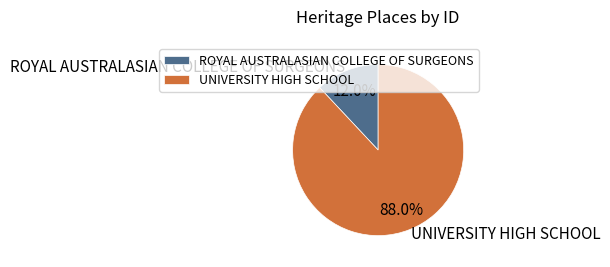

To the nearest percent, what is the combined percentage of ROYAL AUSTRALASIAN COLLEGE OF SURGEONS and UNIVERSITY HIGH SCHOOL?

100%